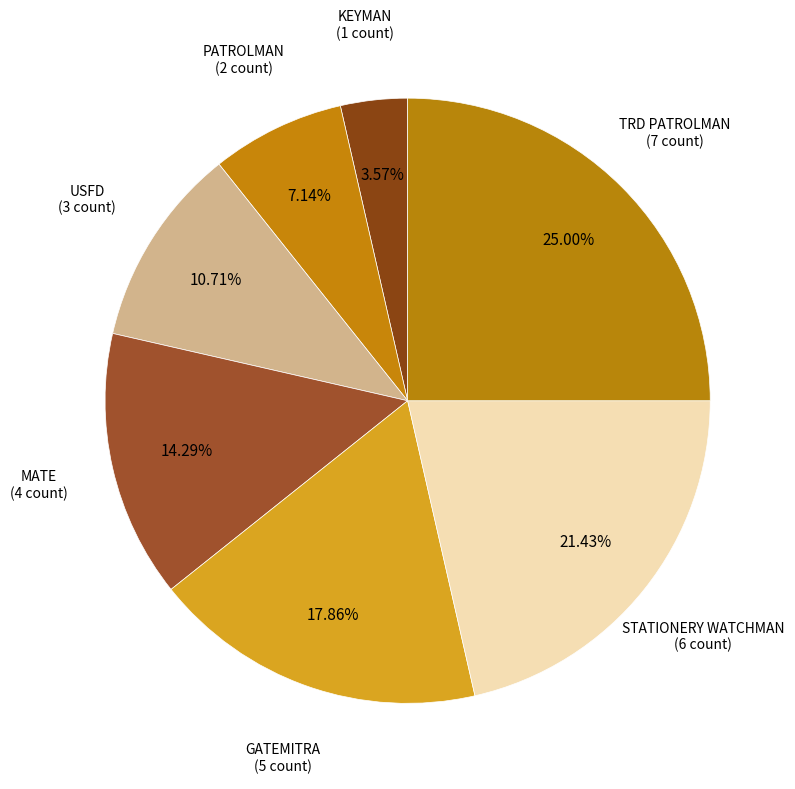

How many slices are in this pie chart?

7